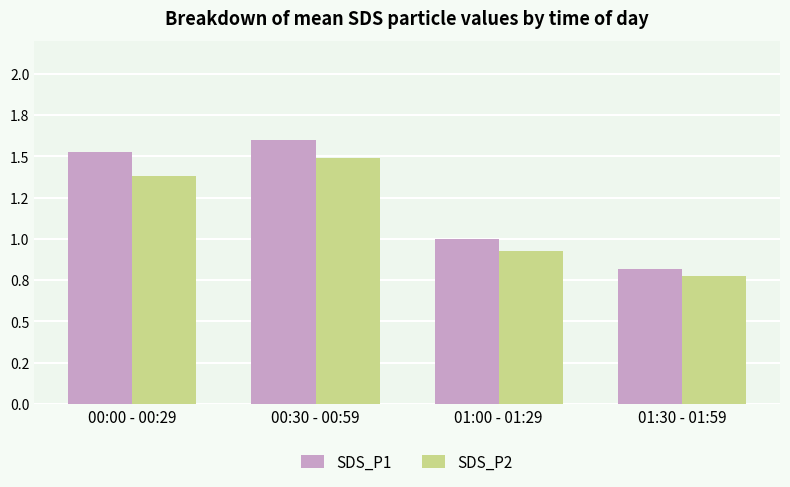

Does the chart contain any negative values?

No